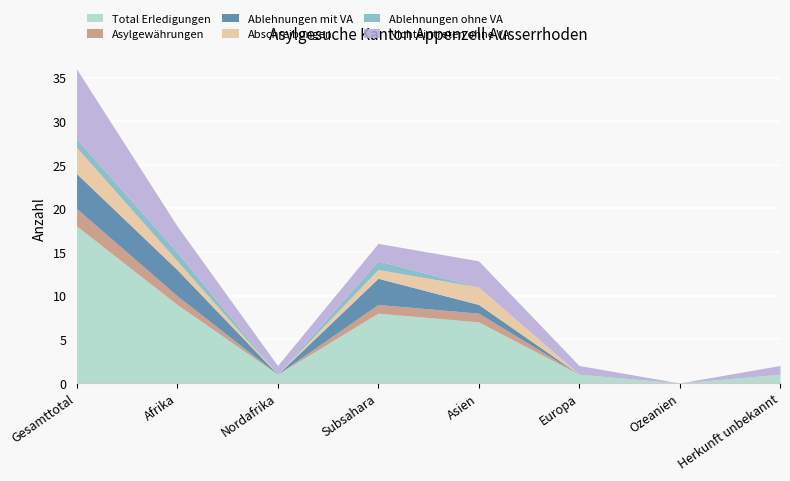

The Abschreibungen series shows 0 at Nordafrika. True or false?

True